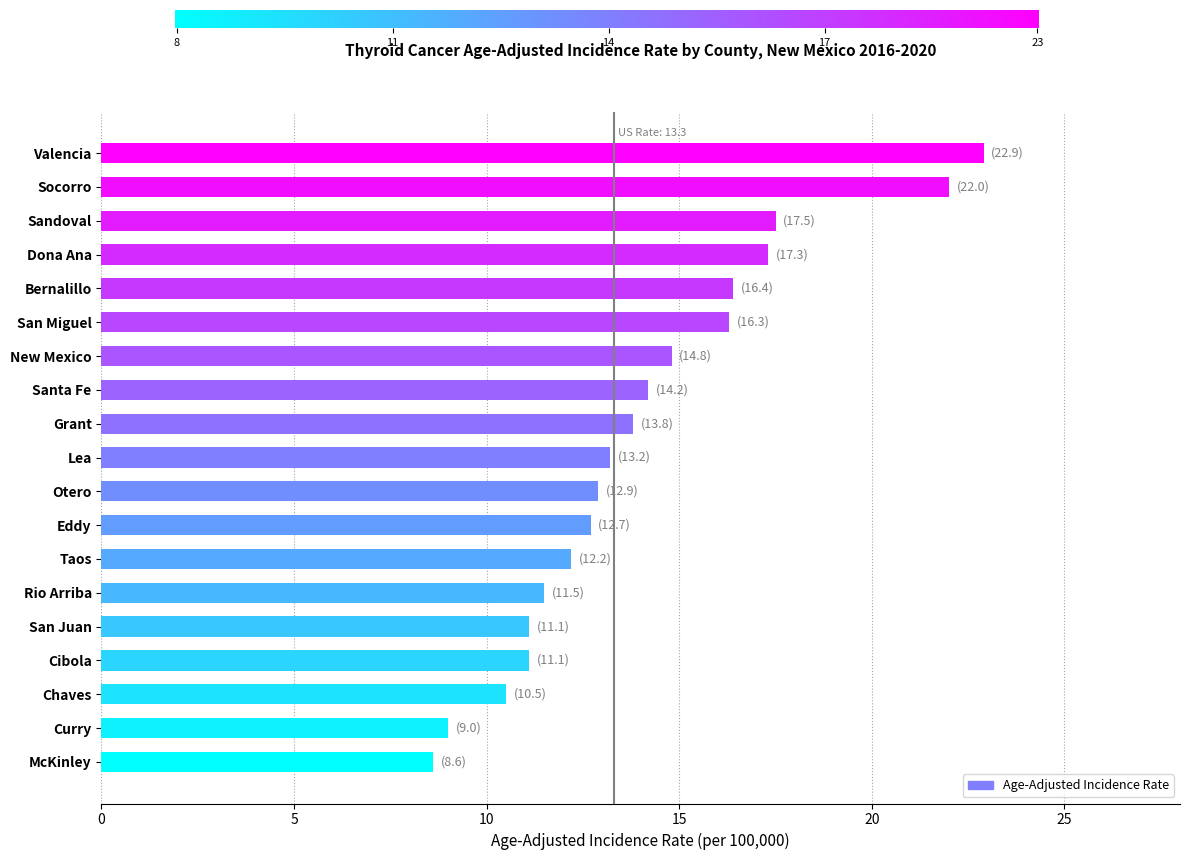

Approximately how many times larger is the value at Eddy compared to Taos?

1.0